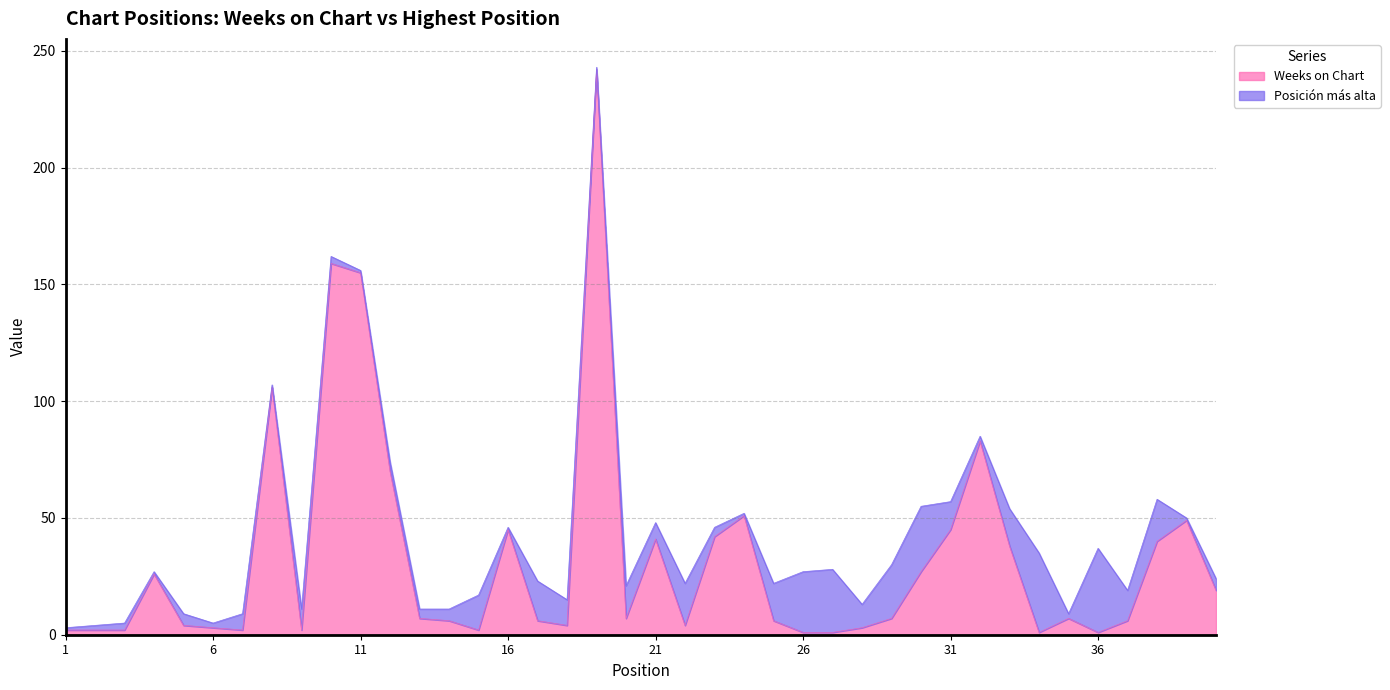

What value does the data have at 22?

4